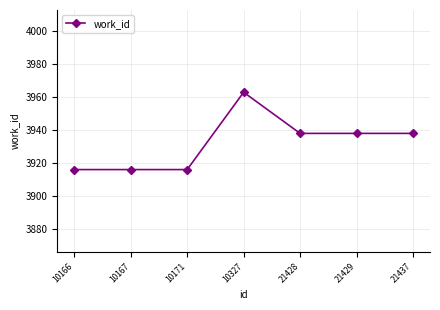

What is the difference between the maximum and minimum values?

47